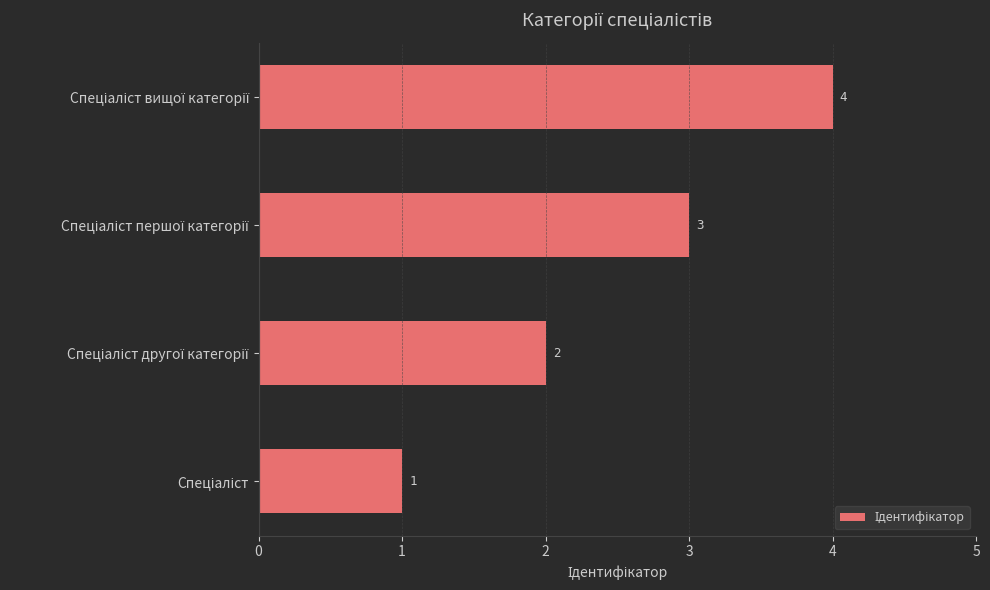

What is the difference between the second highest and second lowest values?

1